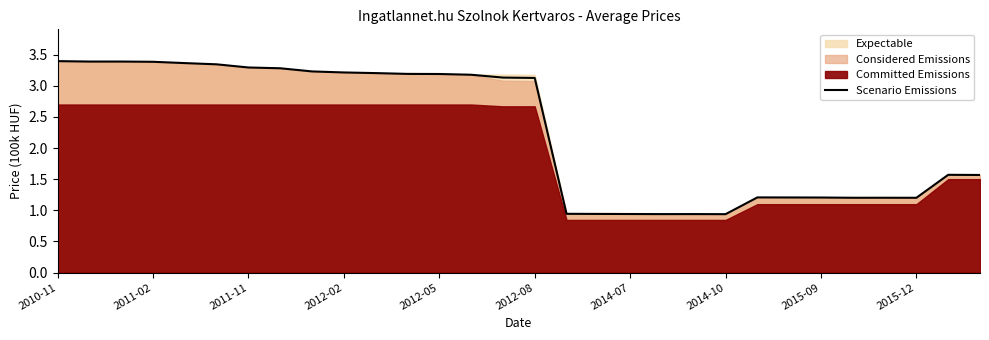

What is the minimum value shown in the chart?

0.9